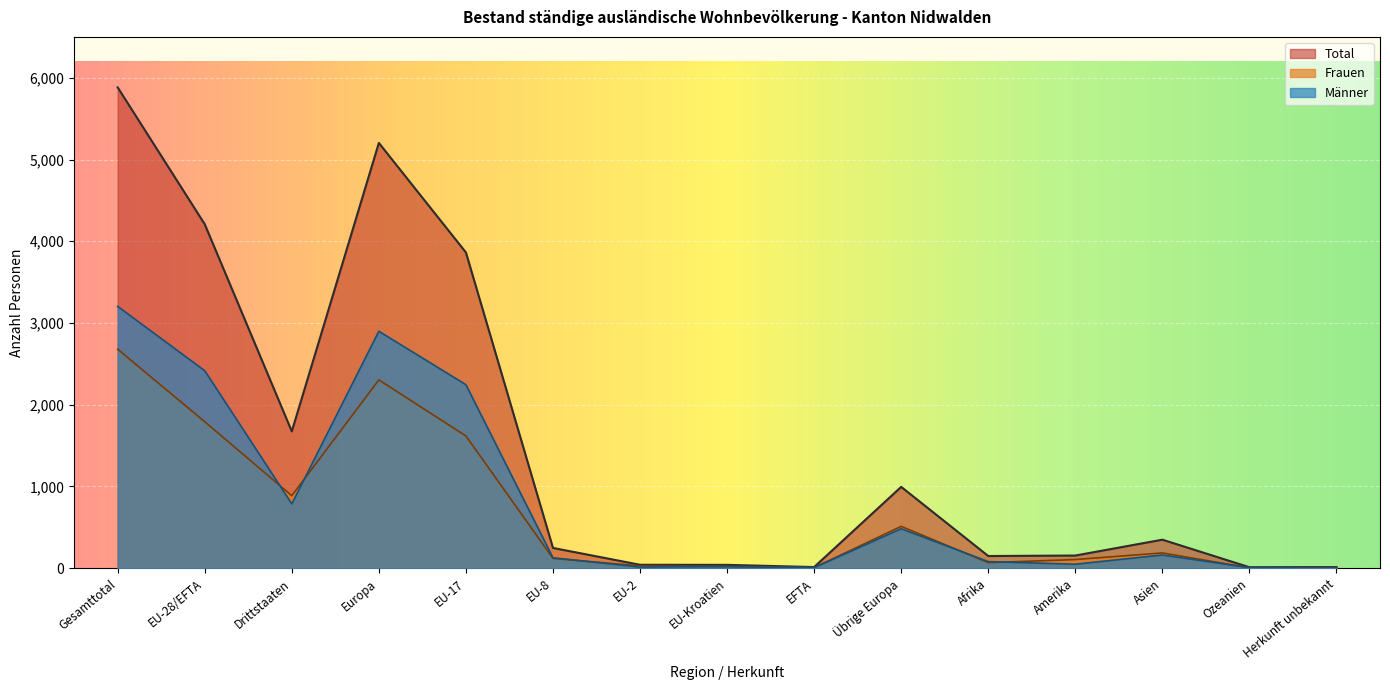

What is the lowest value of the Total series?

12